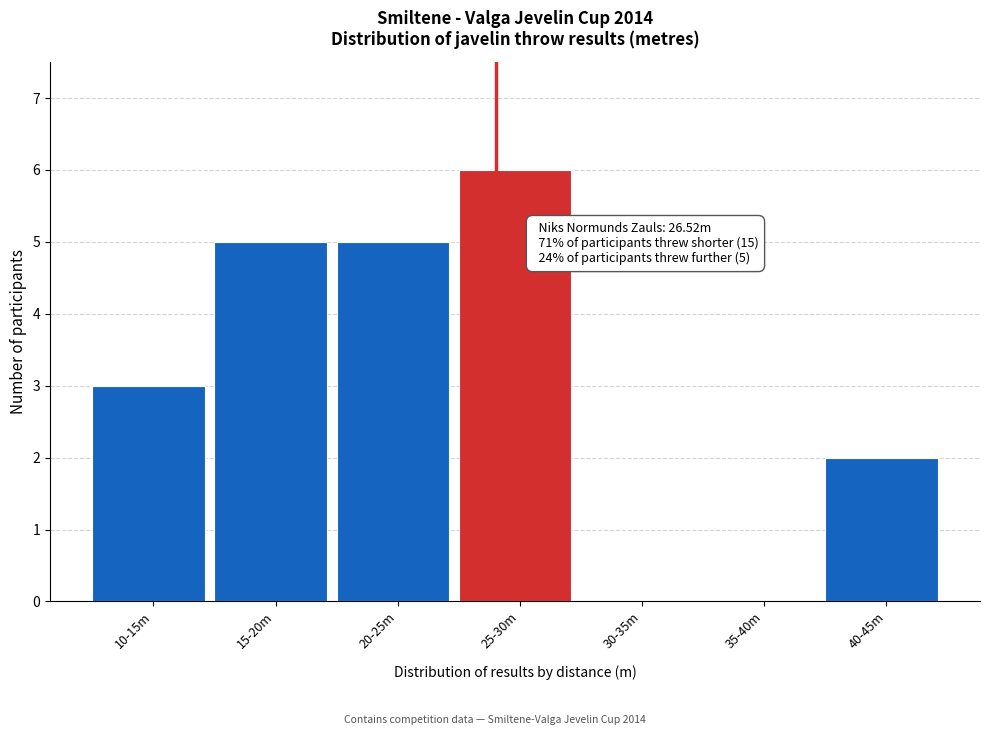

Reading right to left, list all the values displayed in this chart.

40-45m=2	35-40m=0	30-35m=0	25-30m=6	20-25m=5	15-20m=5	10-15m=3